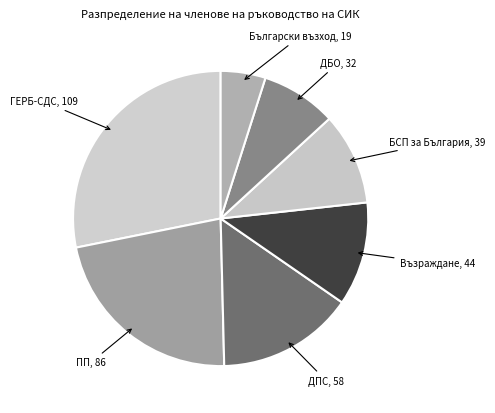

How many slices are in this pie chart?

7